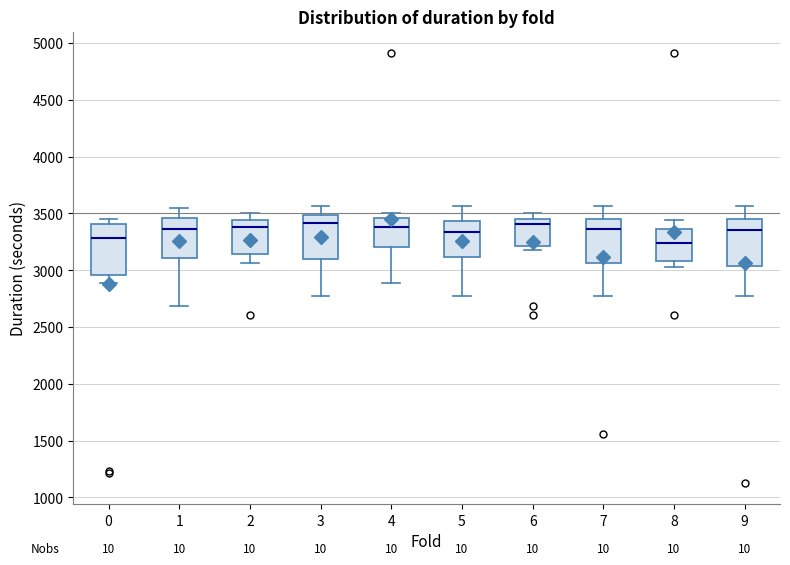

Reading left to right, read every box against the y-axis: the position of its median line, the range the box covers, and the ends of its whiskers. The values are not printed on the chart, so give them approximately, as read against the axis.

0: median 3300, box 2950 to 3400, whiskers 2900 to 3450
1: median 3350, box 3100 to 3450, whiskers 2700 to 3550
2: median 3400, box 3150 to 3450, whiskers 3050 to 3500
3: median 3400, box 3100 to 3500, whiskers 2750 to 3550
4: median 3400, box 3200 to 3450, whiskers 2900 to 3500
5: median 3350, box 3100 to 3450, whiskers 2750 to 3550
6: median 3400, box 3200 to 3450, whiskers 3150 to 3500
7: median 3350, box 3050 to 3450, whiskers 2750 to 3550
8: median 3250, box 3100 to 3350, whiskers 3050 to 3450
9: median 3350, box 3050 to 3450, whiskers 2750 to 3550